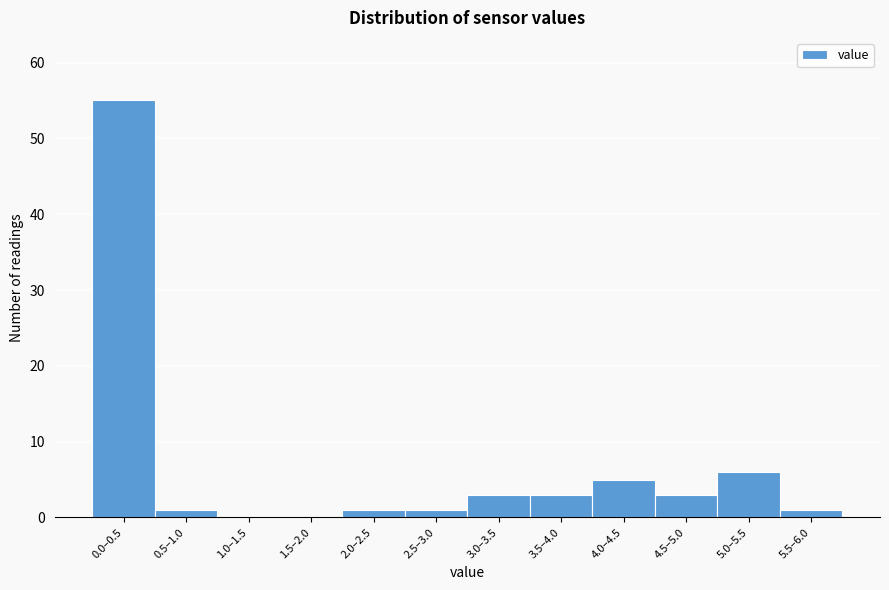

Reading left to right, list all the values displayed in this chart.

0.0–0.5=55	0.5–1.0=1	1.0–1.5=0	1.5–2.0=0	2.0–2.5=1	2.5–3.0=1	3.0–3.5=3	3.5–4.0=3	4.0–4.5=5	4.5–5.0=3	5.0–5.5=6	5.5–6.0=1